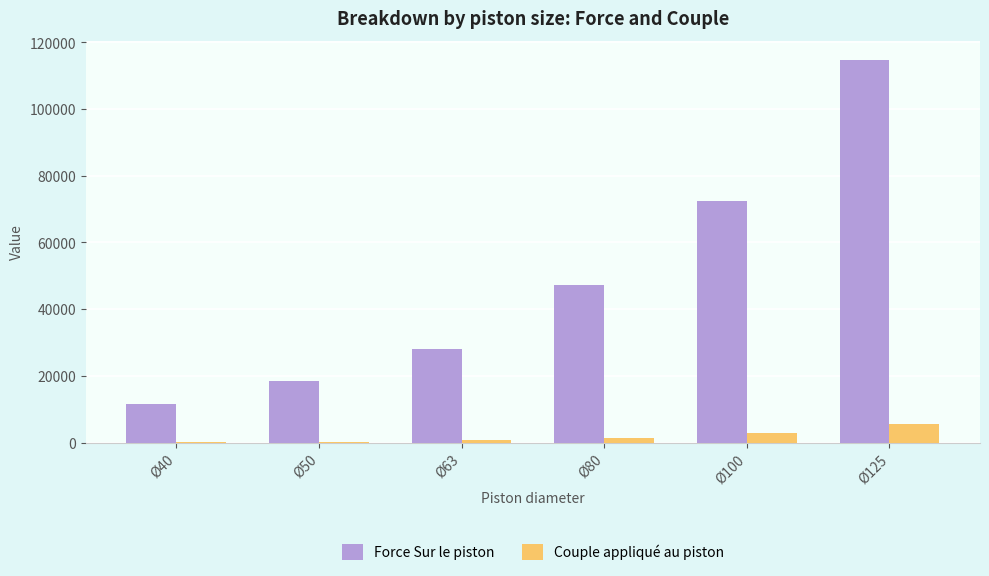

Is the value of Force Sur le piston at Ø125 greater than the value of Couple appliqué au piston at Ø40?

Yes